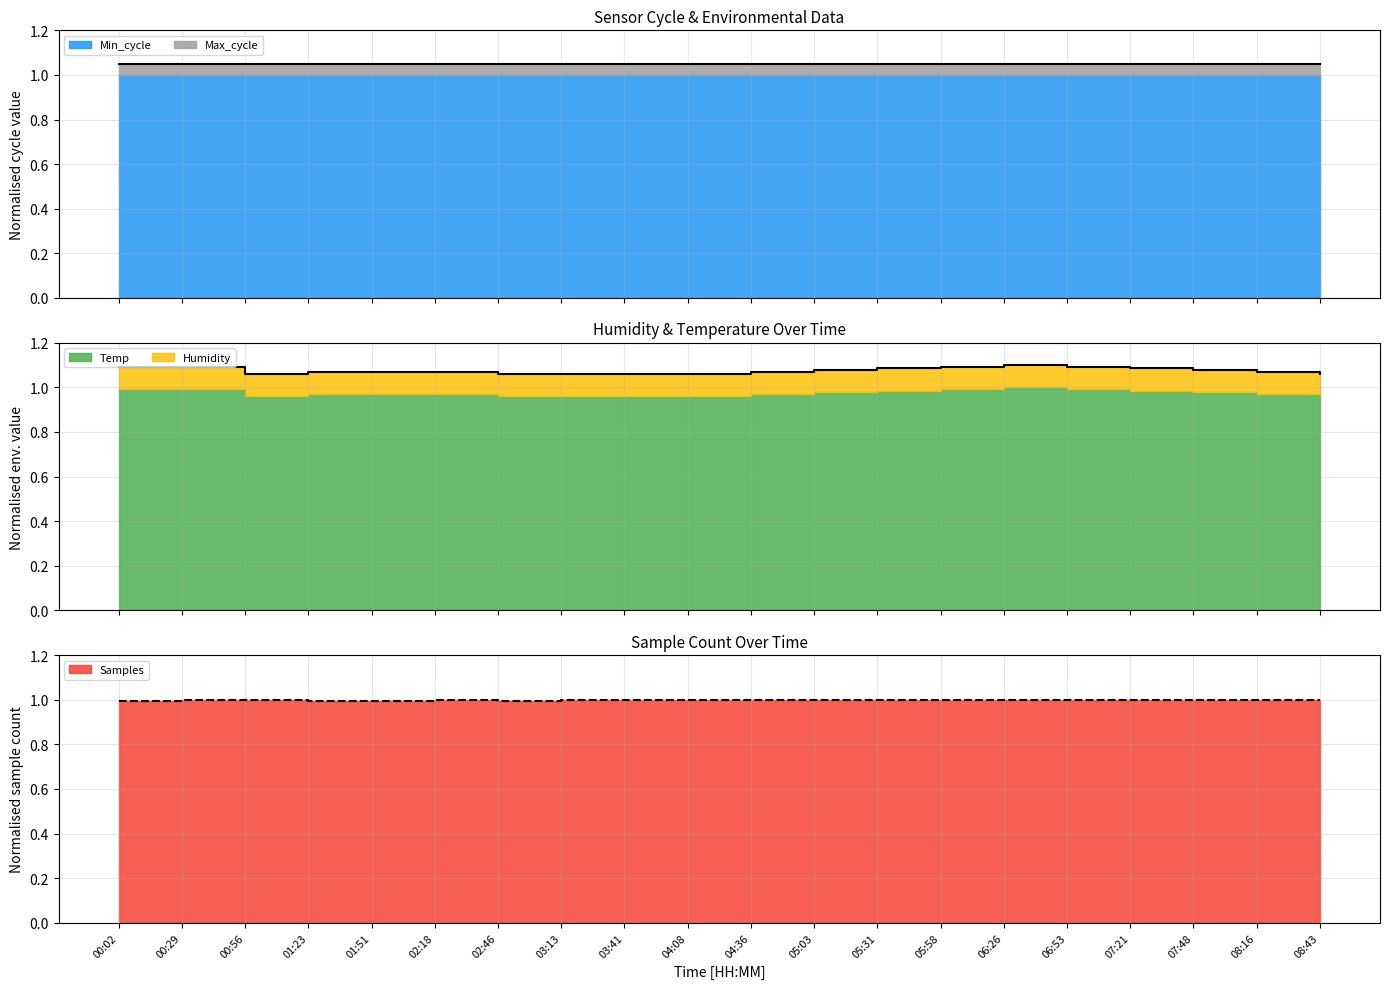

Which series has the widest spread of values?

Temp